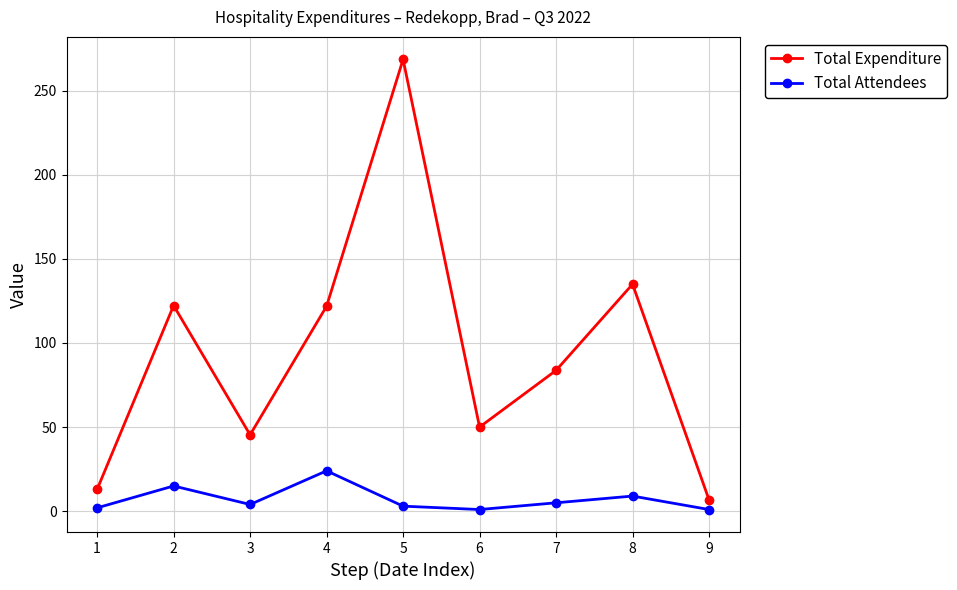

Between 4 and 9, which series saw the biggest shift?

Total Expenditure